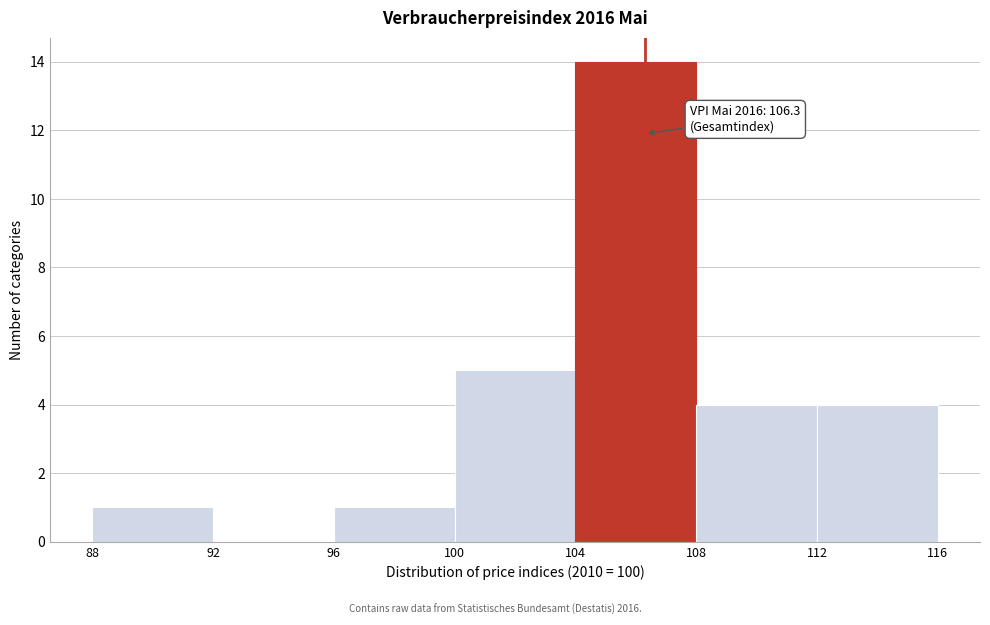

Which range on the x-axis has the tallest bar?

104 to 108